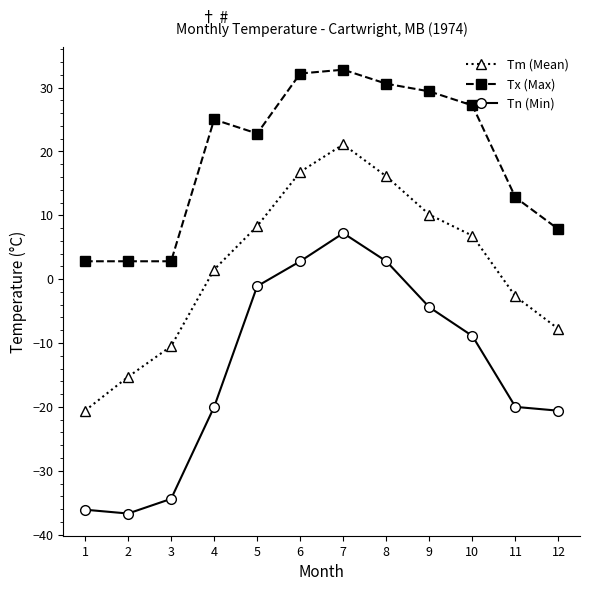

At which label does Tm (Mean) first exceed 6?

5